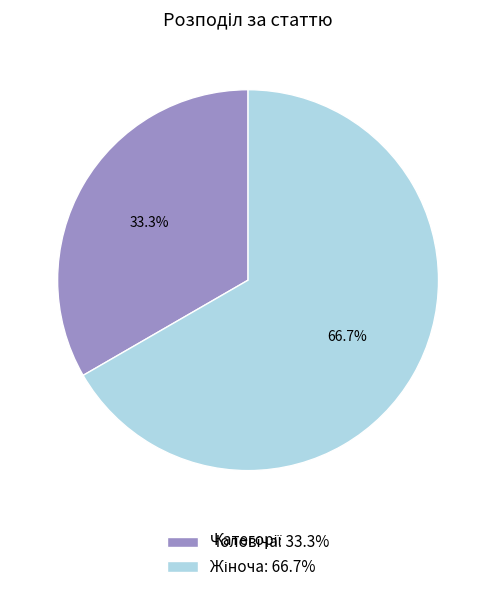

Is there a majority slice in this chart?

Yes